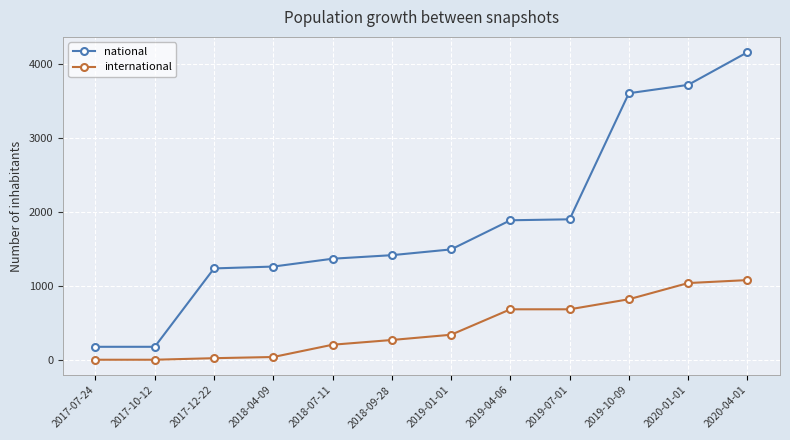

True or false: national and international intersect in this chart.

False